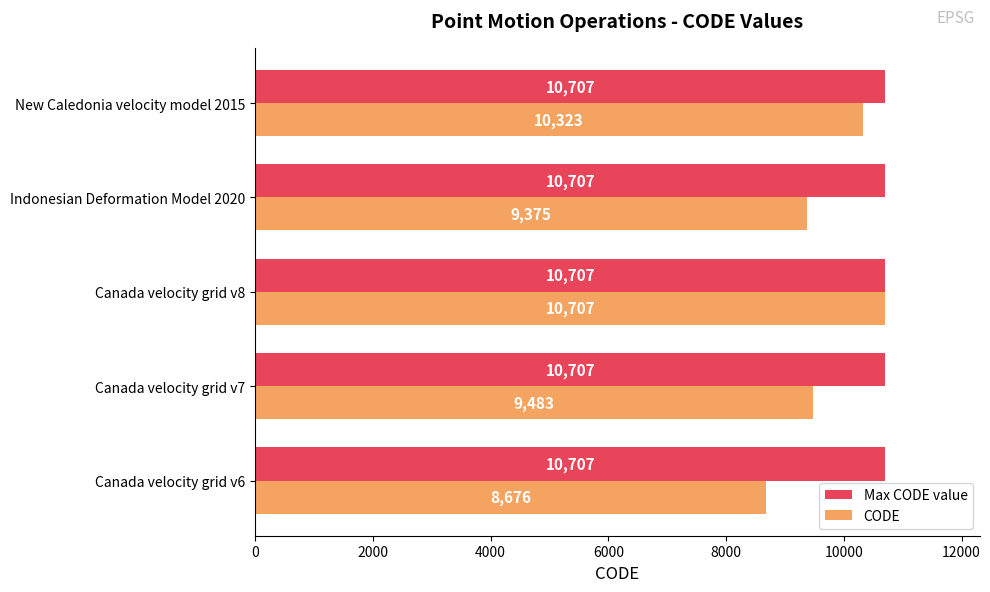

What is the sum of all CODE values?

48564